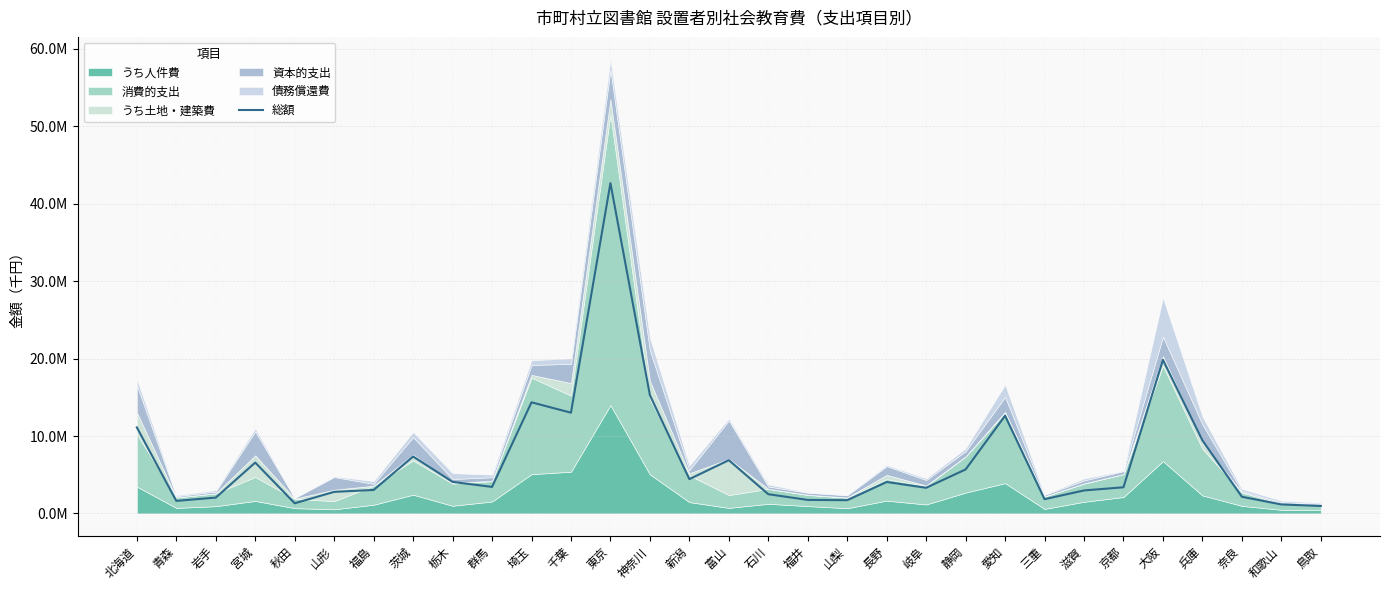

What is the difference between the maximum and minimum values?

41673905